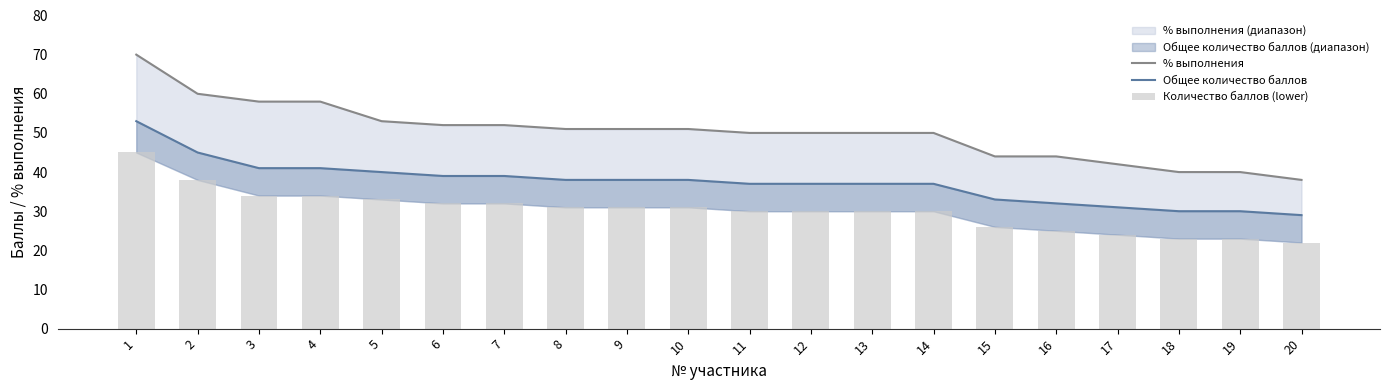

Which category has the lowest value in the % выполнения series?

20